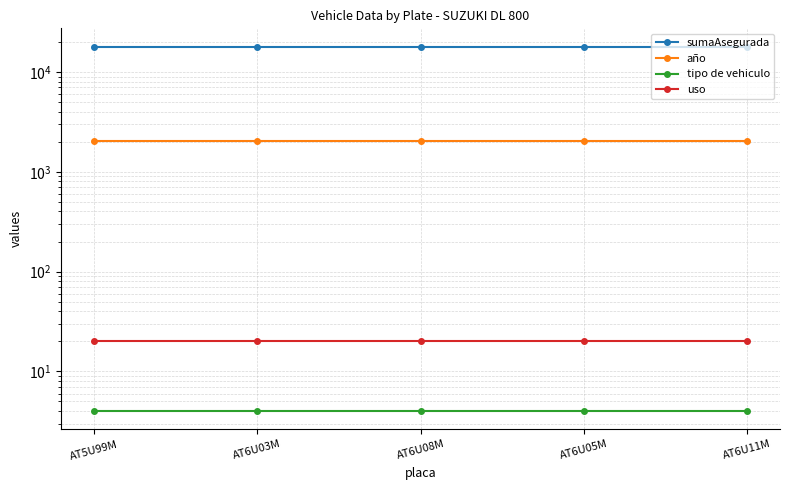

Count the number of data series in this chart.

4